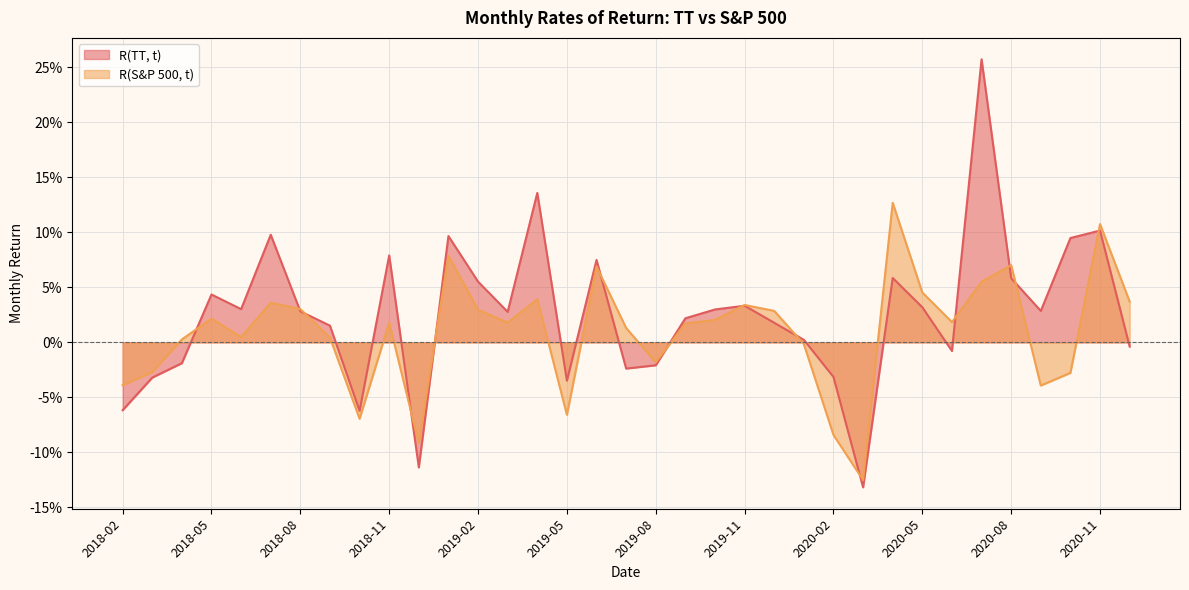

Which label corresponds to the smallest value in the chart?

2020-03